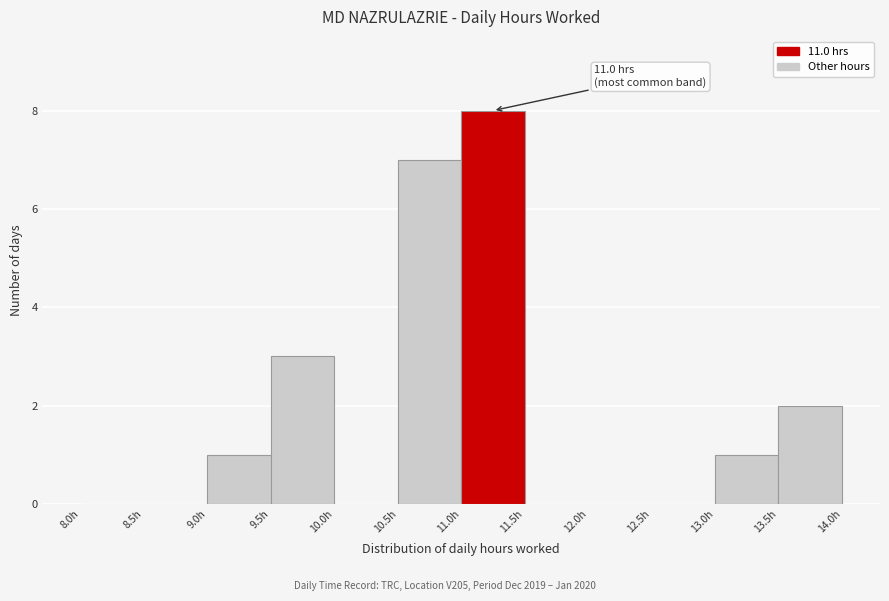

Which range on the x-axis has the tallest bar?

11.0 to 11.5